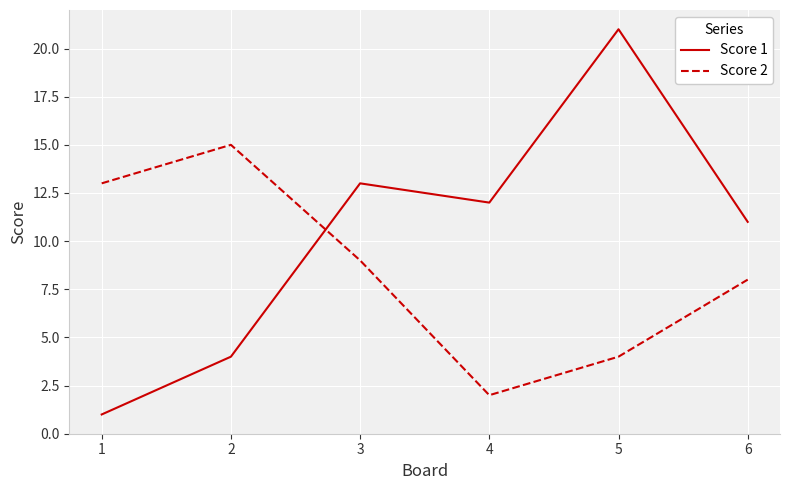

Does the chart display data point markers on the line(s)?

No